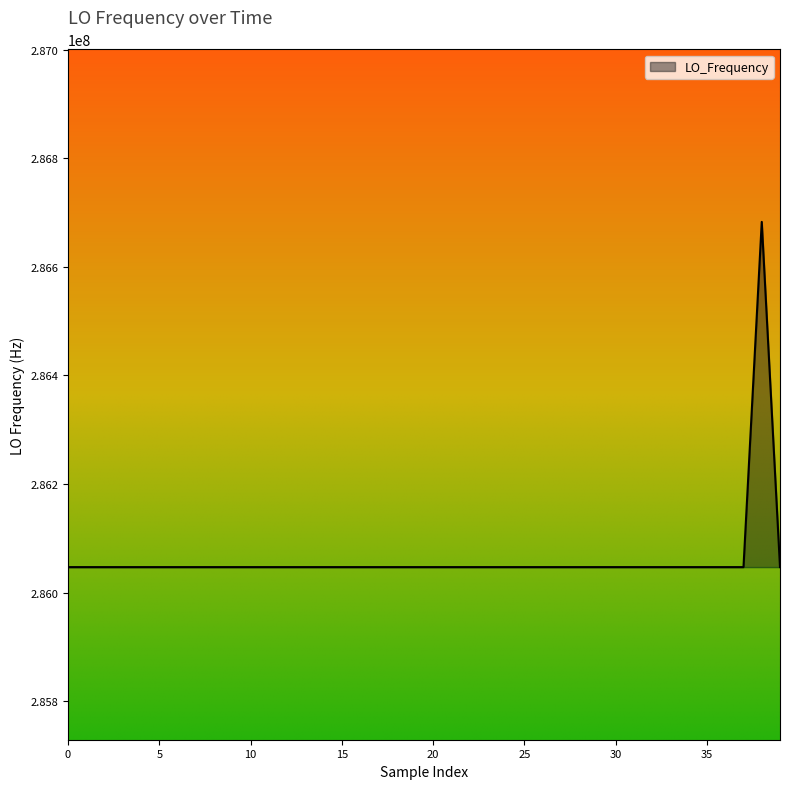

What is the difference between the maximum and minimum values?

635707.3